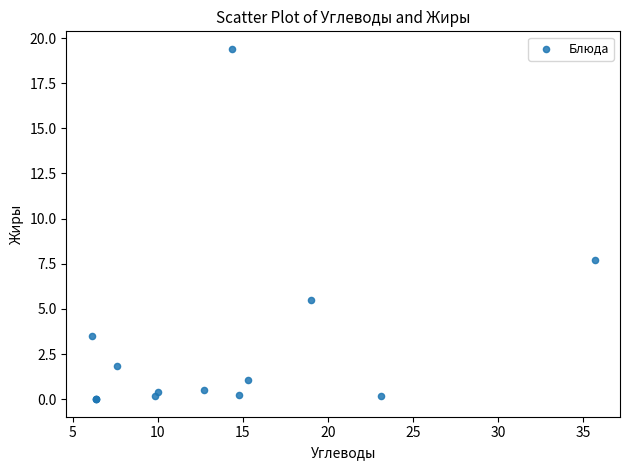

What Y value in the scatter plot is closest to 9?

7.7